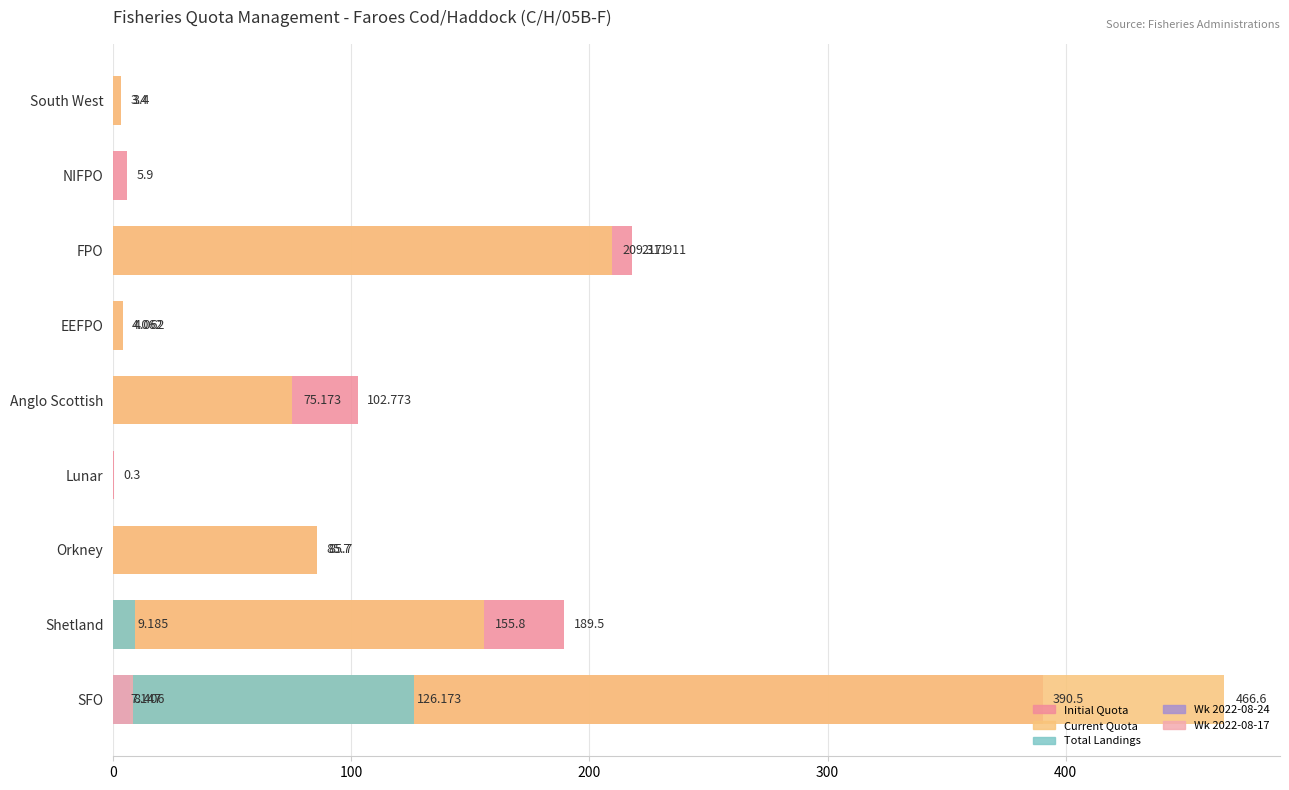

Which series has the largest total across all categories?

Initial Quota